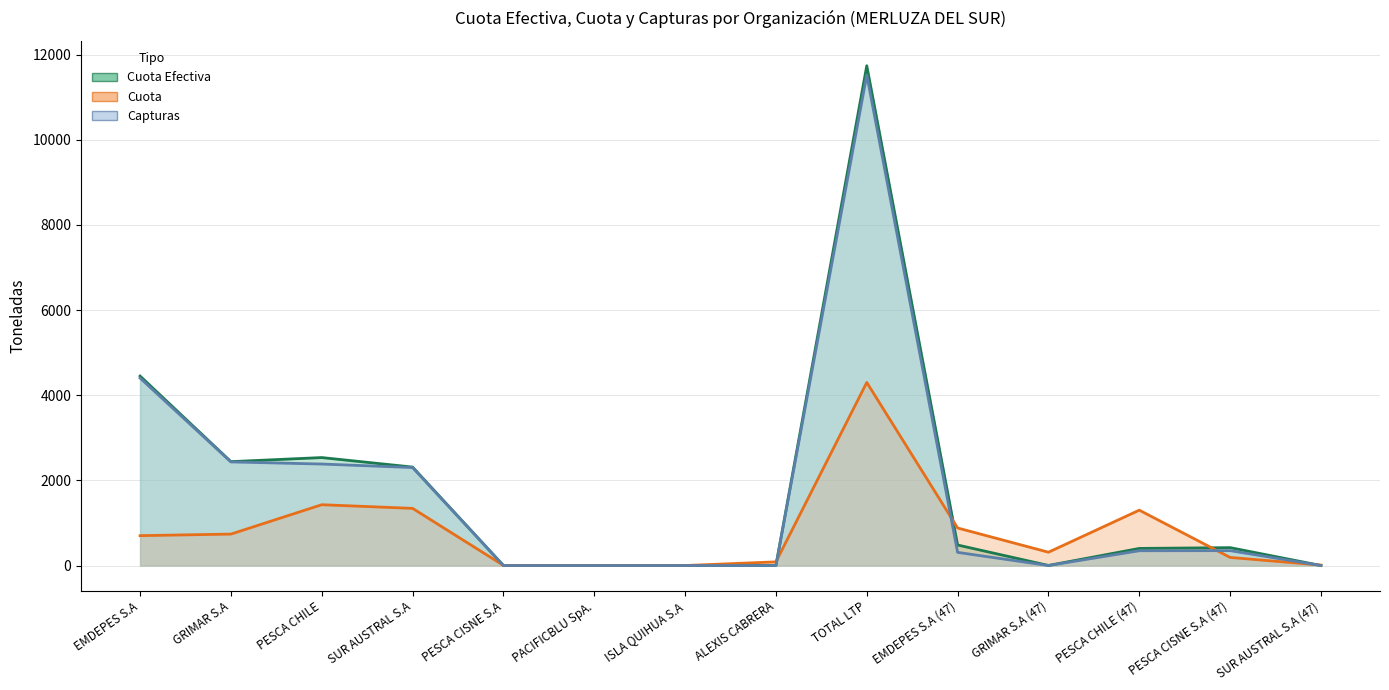

Reading right to left, what are all the values shown in this chart?

Cuota Efectiva: 0.4	420.0	401.7	1.6	481.7	11738.8	0.0	0.2	0.2	0.0	2312.2	2535.8	2440.0	4450.5
Cuota: 10.4	190.1	1300.3	312.6	881.7	4300.0	86.0	0.2	0.2	3.1	1342.2	1428.3	738.4	701.6
Capturas: 0.0	349.6	347.4	0.0	309.0	11522.5	0.0	0.0	0.0	0.0	2301.6	2383.7	2433.5	4403.6